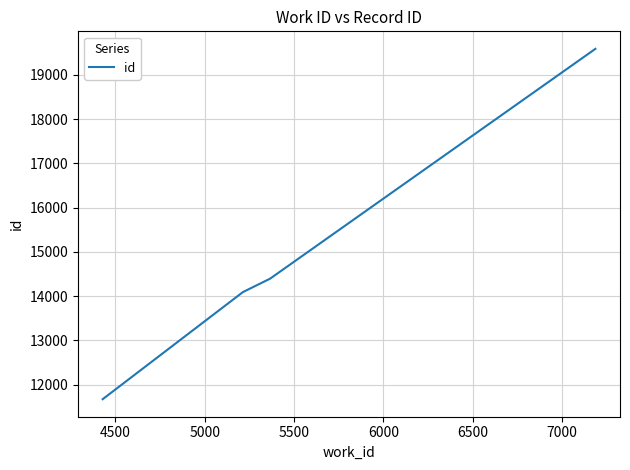

What is the greatest value displayed?

19587